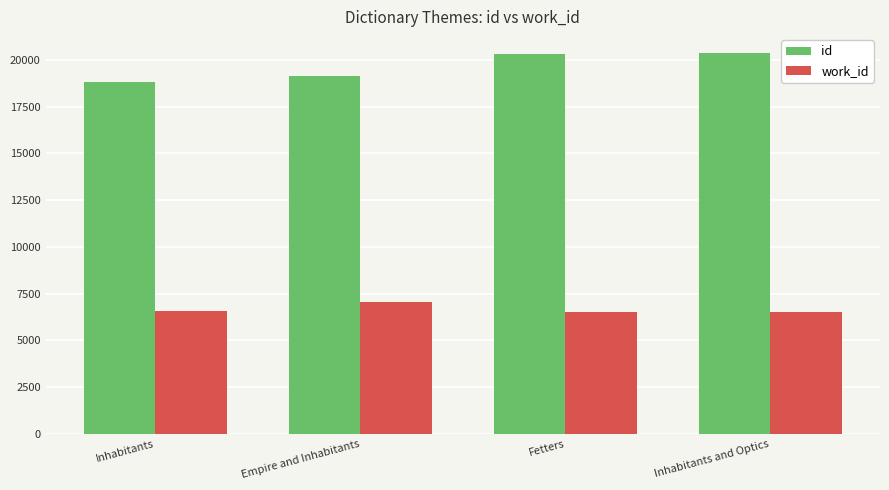

What is the sum of all work_id values?

26646